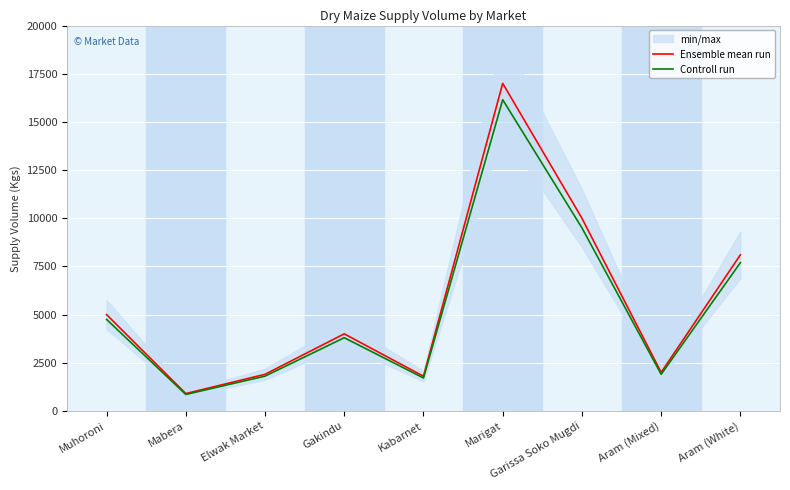

True or false: Controll run and Ensemble mean run cross at least once.

False